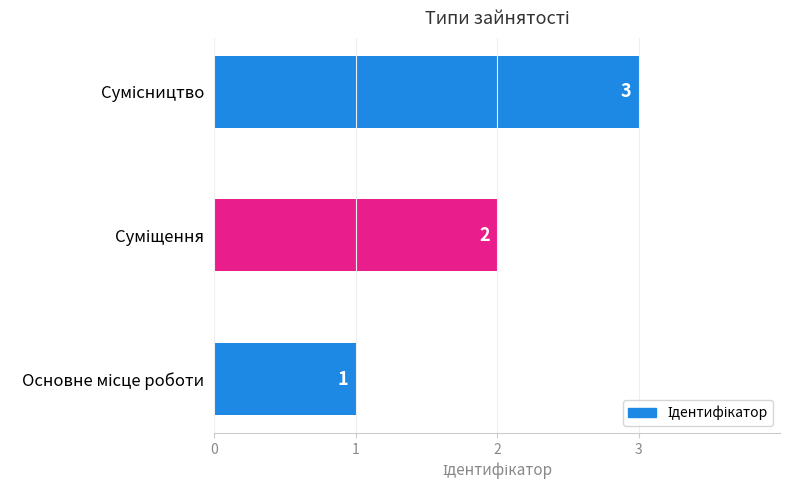

How many values are between 1 and 3?

3